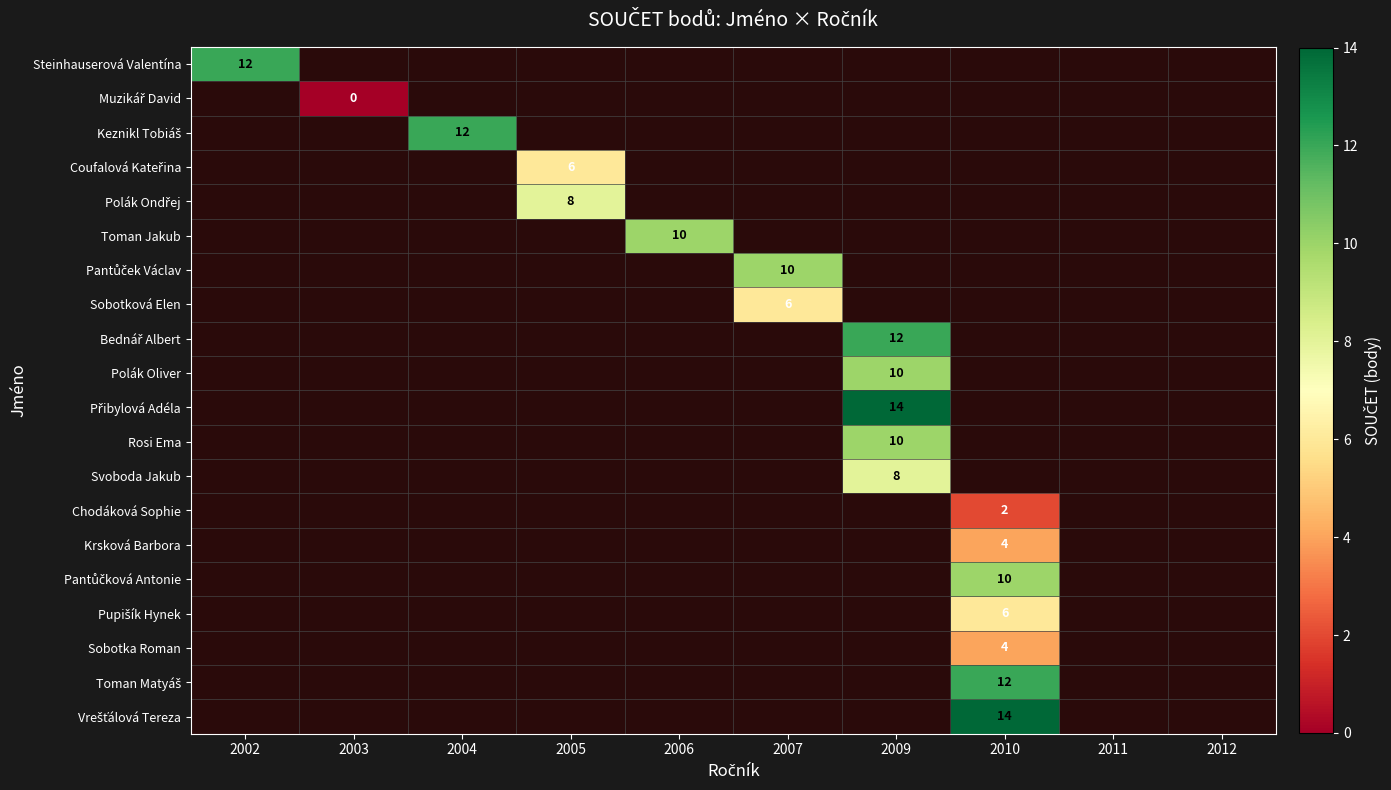

The Polák Oliver series shows 10 at 2009. True or false?

True